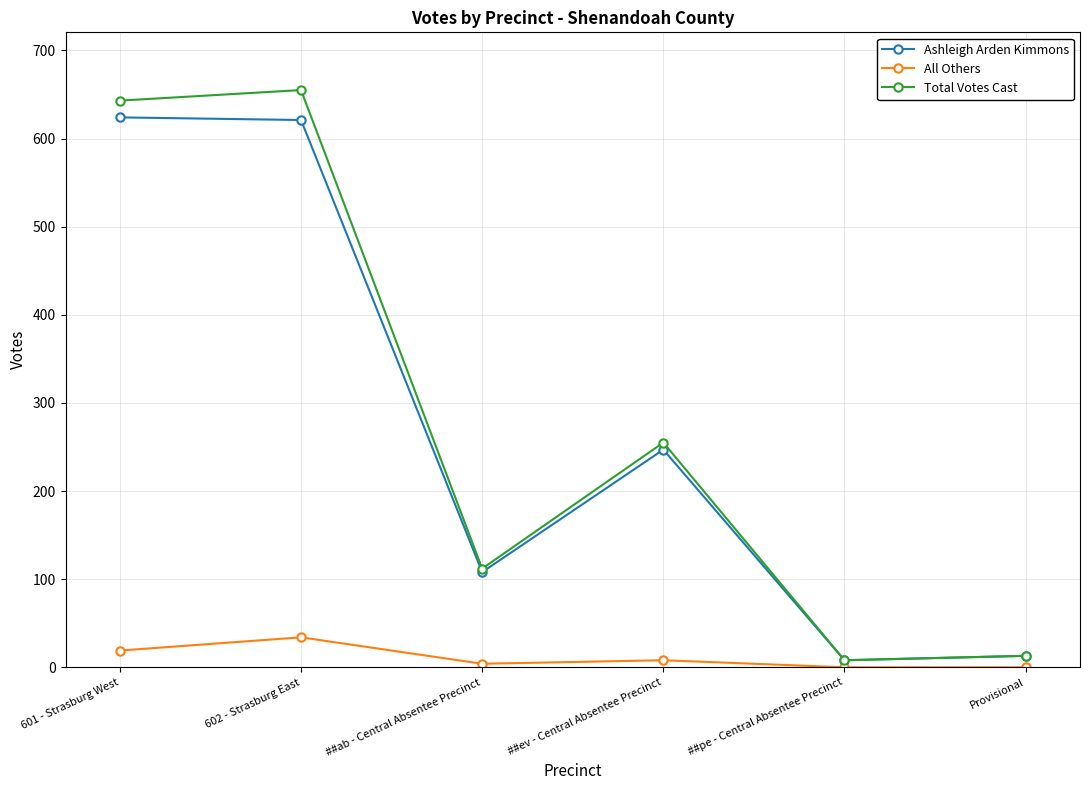

What is the total value across all series at ##ev - Central Absentee Precinct?

510